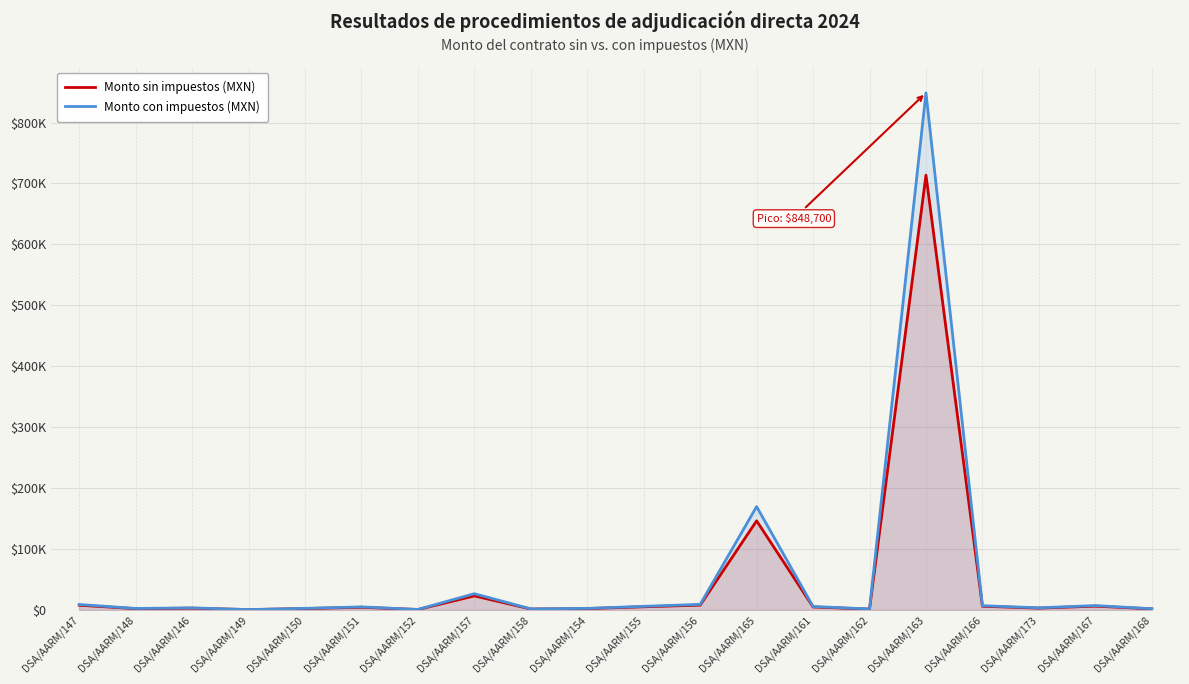

Read the Monto con impuestos (MXN) value at DSA/AARM/161.

5614.4